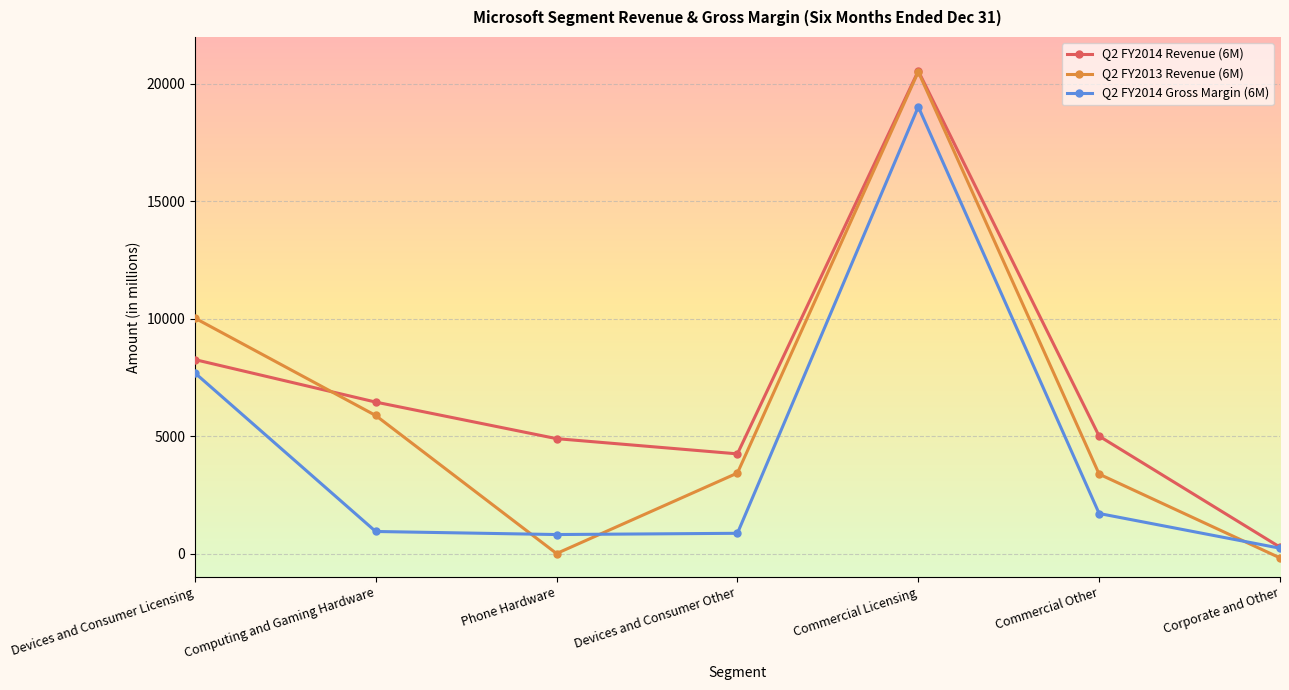

In Q2 FY2013 Revenue (6M), how many points are lower than both neighbors (excluding endpoints)?

1